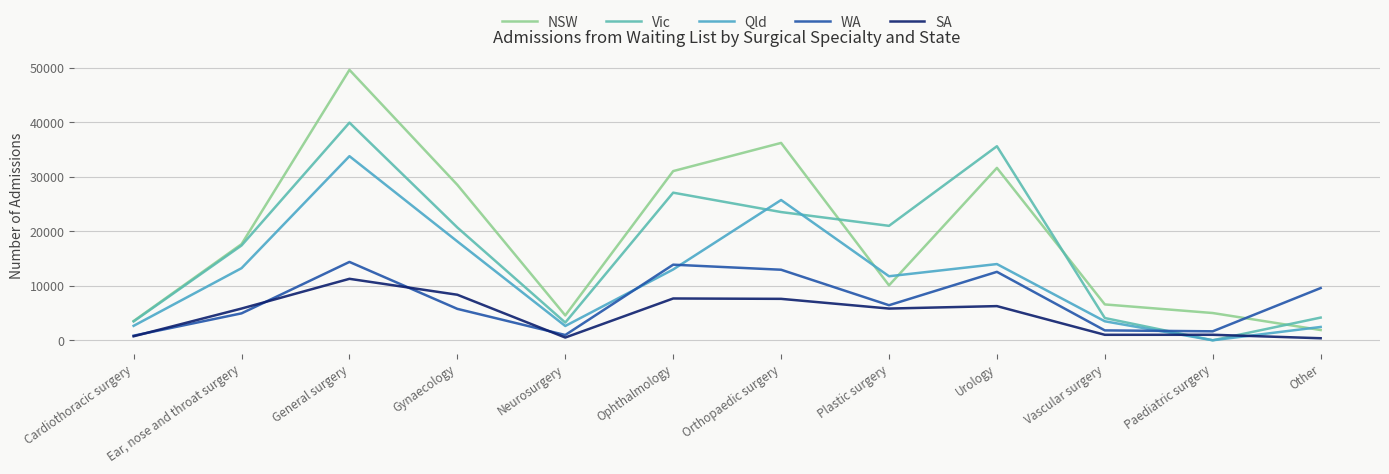

List the labels in order of Qld value, largest first.

General surgery, Orthopaedic surgery, Gynaecology, Urology, Ear, nose and throat surgery, Ophthalmology, Plastic surgery, Vascular surgery, Cardiothoracic surgery, Neurosurgery, Other, Paediatric surgery